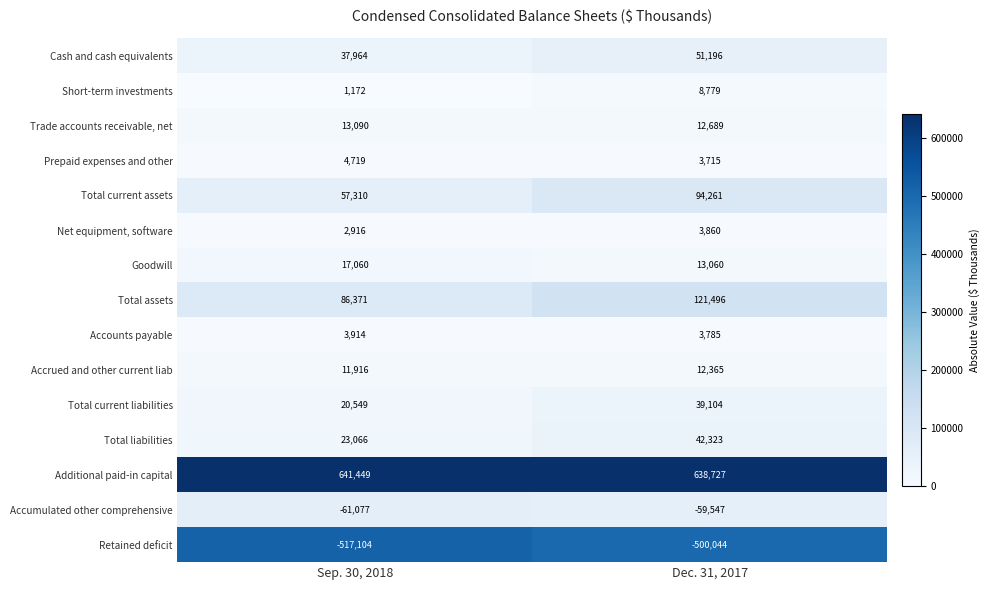

What is the approximate value of Accrued and other current liab at Dec. 31, 2017?

12365